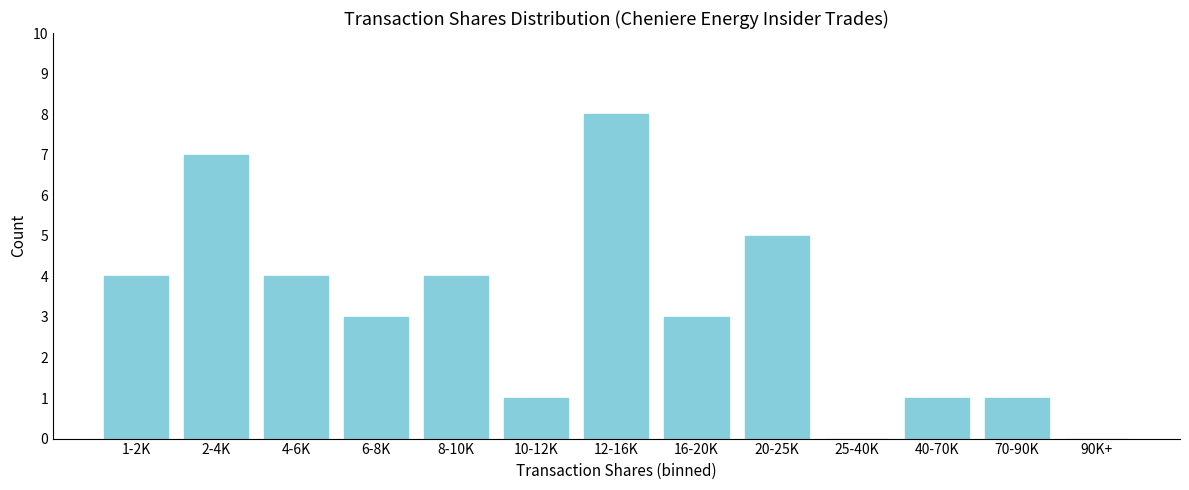

Reading left to right, what are all the values shown in this chart?

1-2K=4	2-4K=7	4-6K=4	6-8K=3	8-10K=4	10-12K=1	12-16K=8	16-20K=3	20-25K=5	25-40K=0	40-70K=1	70-90K=1	90K+=0